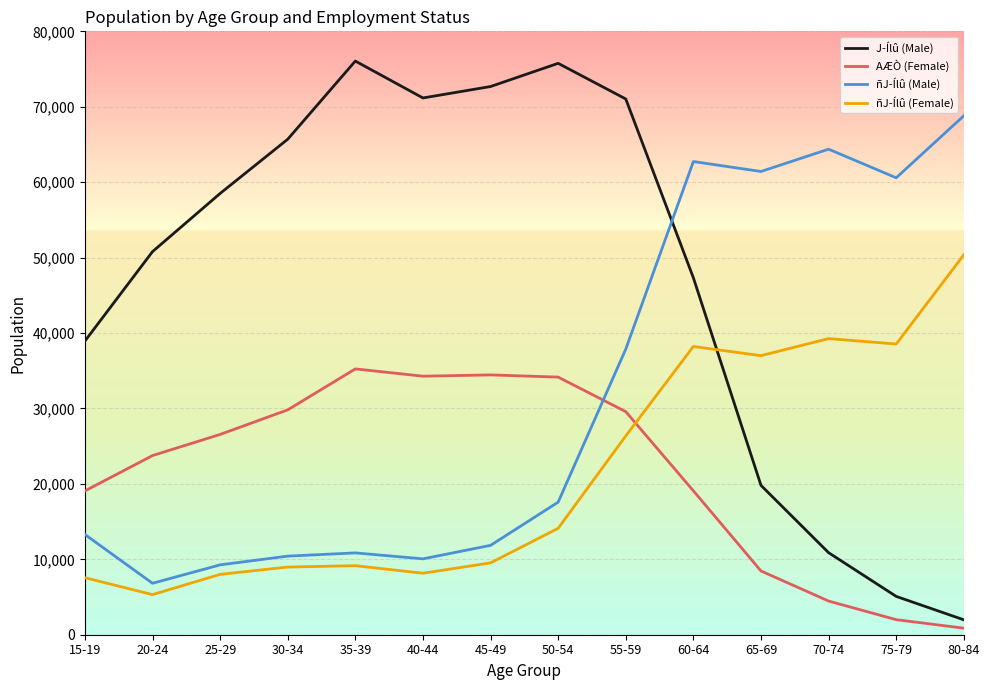

Count the number of categories in the chart.

14